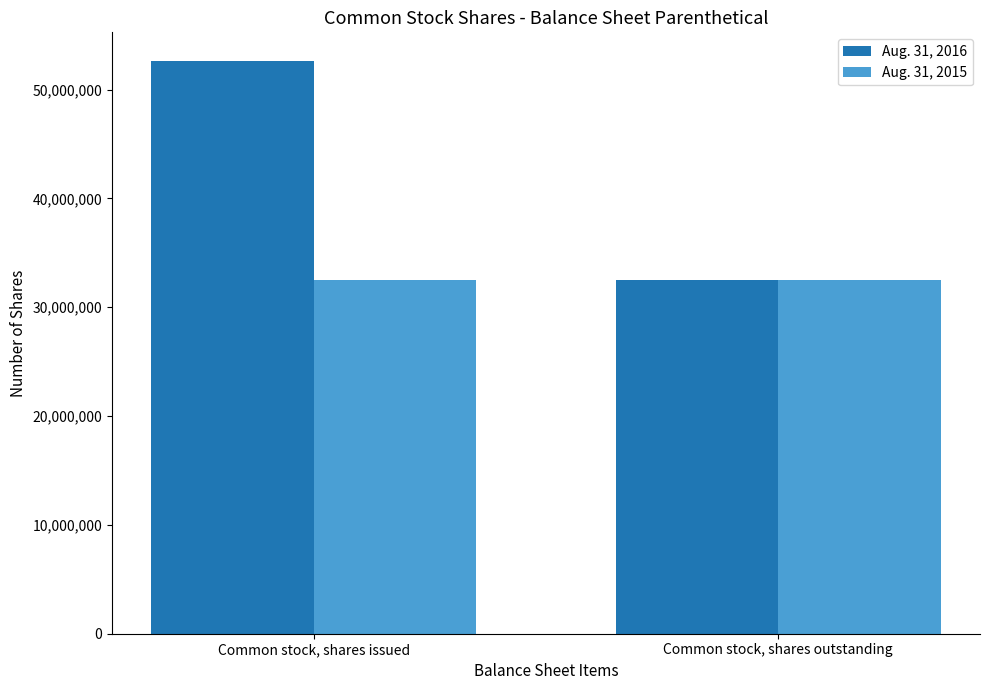

Between Common stock, shares issued and Common stock, shares outstanding, which series saw the biggest shift?

Aug. 31, 2016